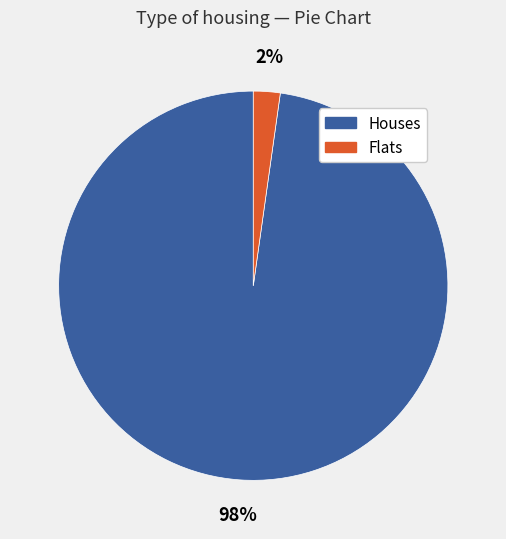

To the nearest percent, what is the average slice percentage?

50%